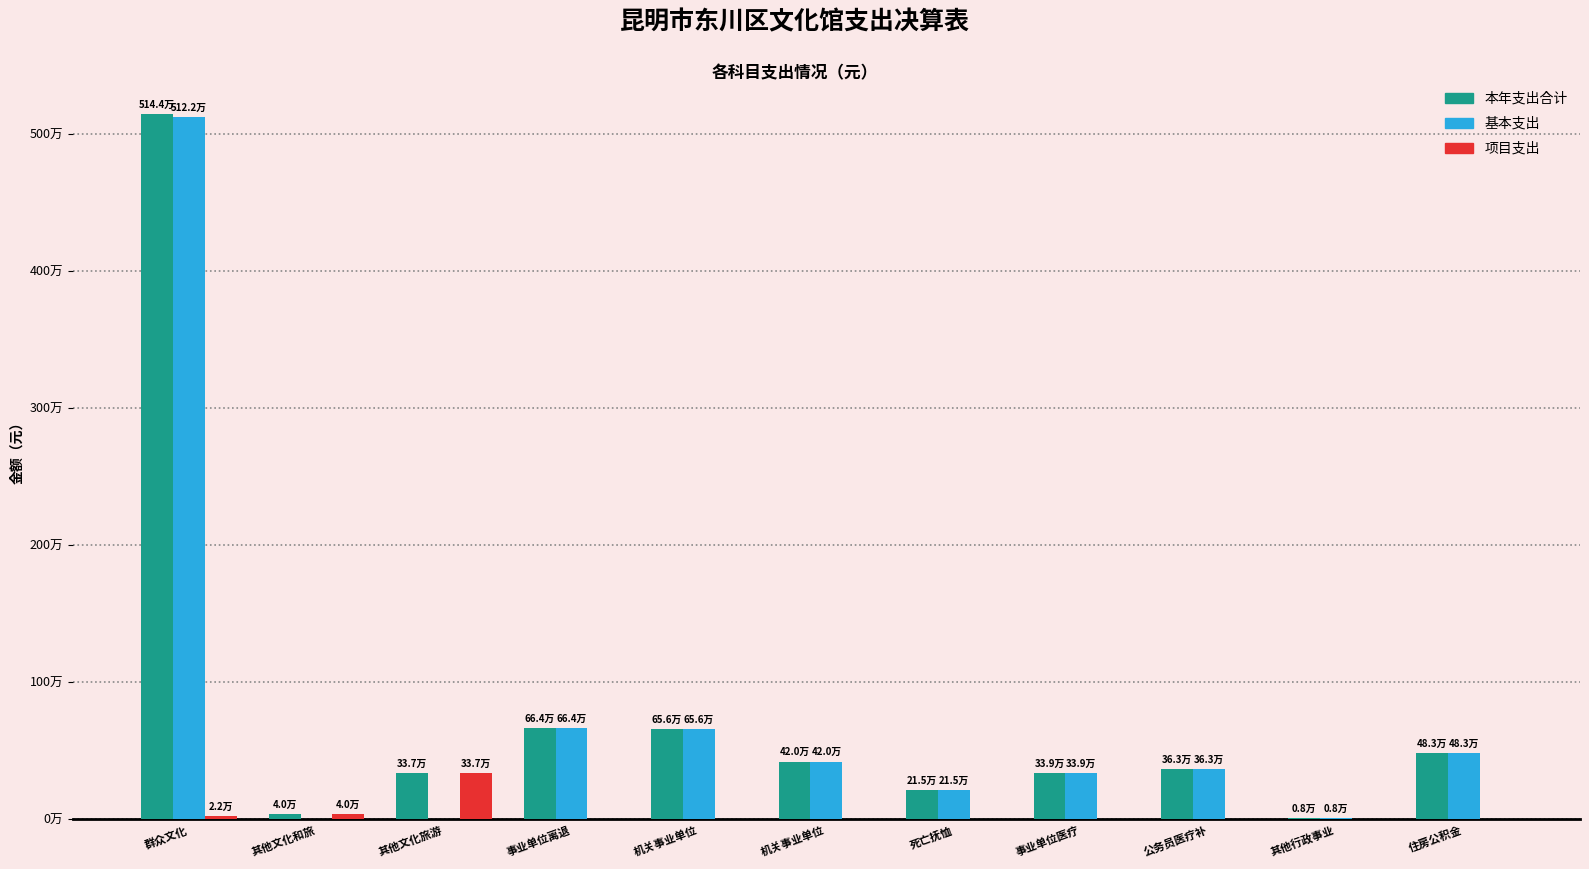

At which category is the sum across all series the highest?

群众文化